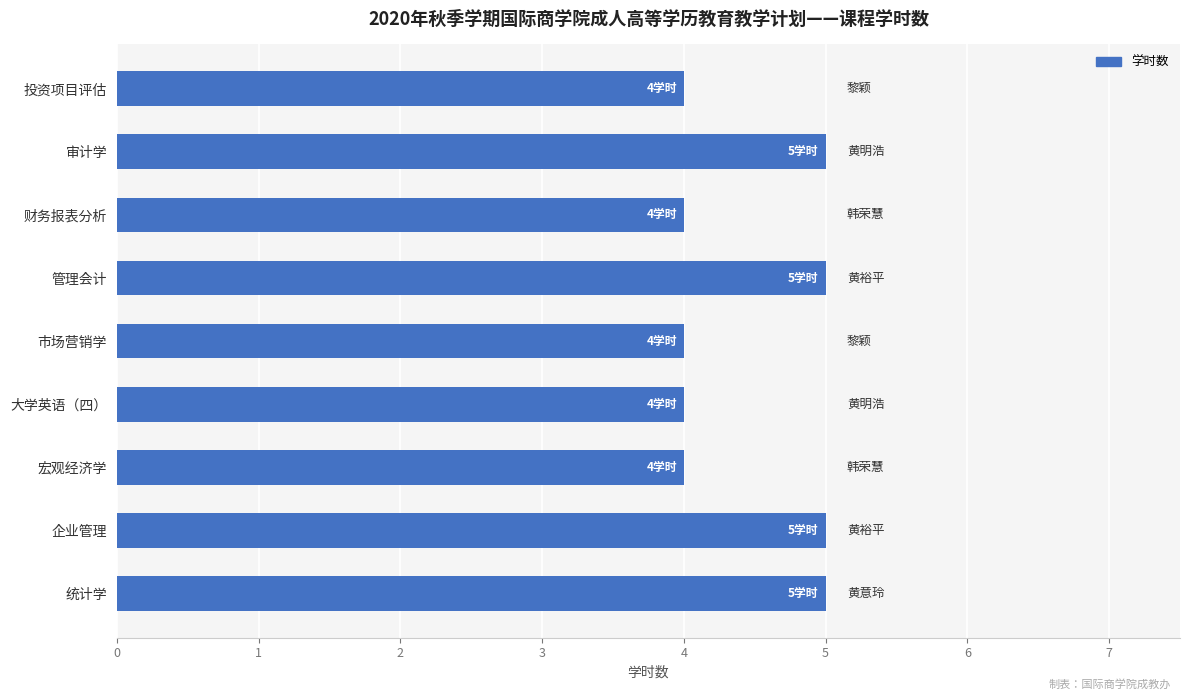

What is the value of the 8th bar from the top?

5